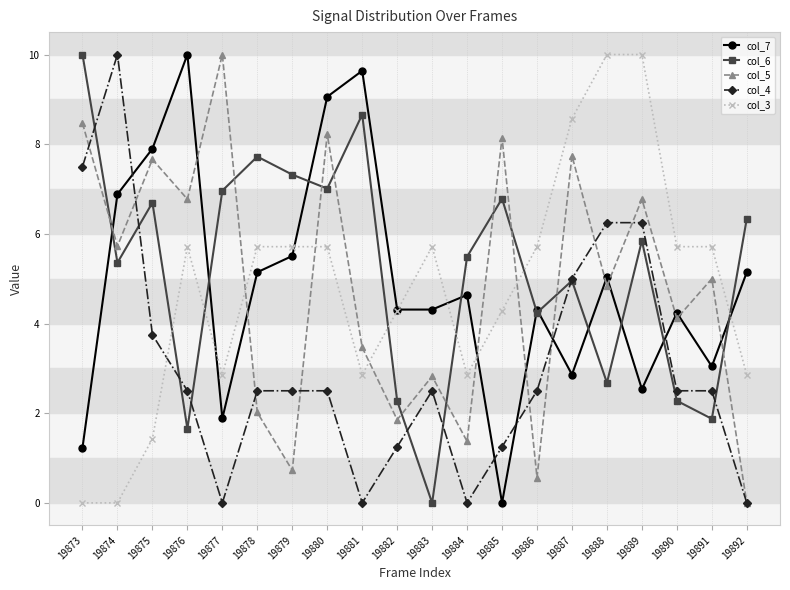

What is the spread (max minus min) of values at 19888?

7.3